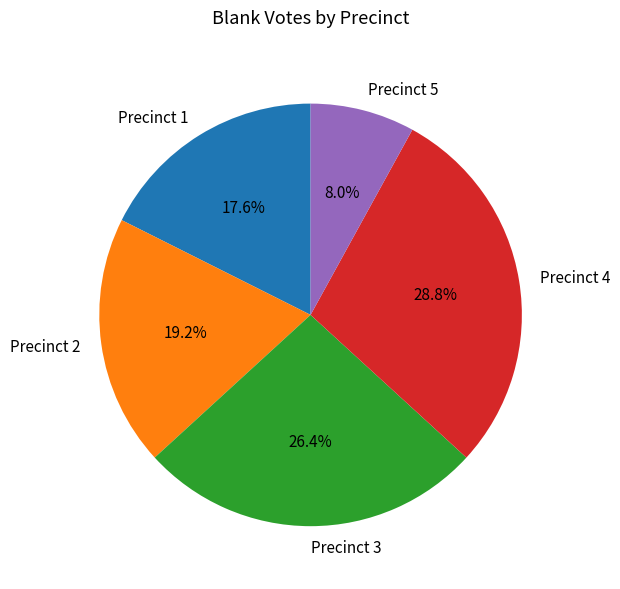

To the nearest percent, what is the difference between the Precinct 3 and Precinct 2 slice percentages?

7%